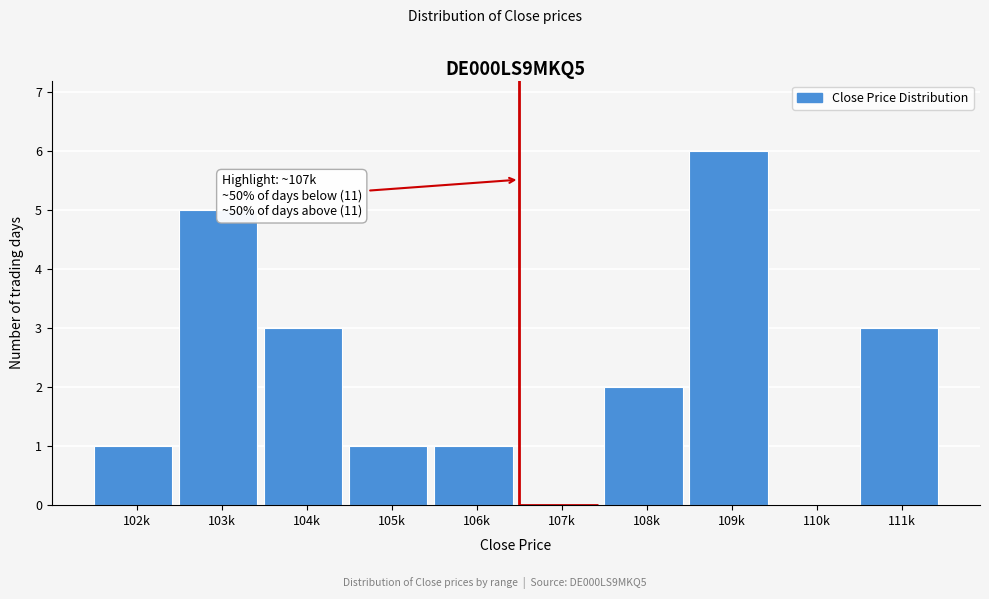

Reading left to right, extract all data points from this chart.

102k=1	103k=5	104k=3	105k=1	106k=1	107k=0	108k=2	109k=6	110k=0	111k=3